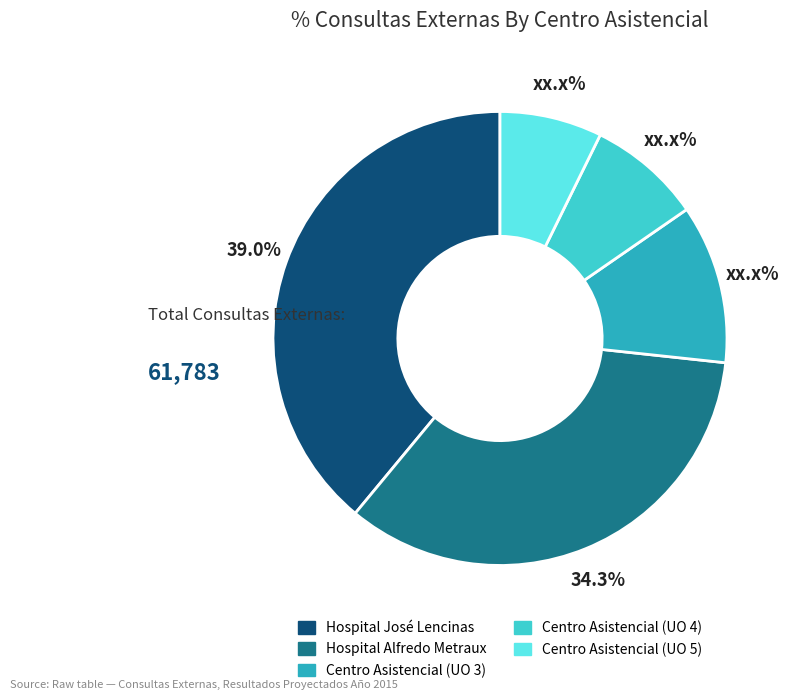

Is there a majority slice in this chart?

No